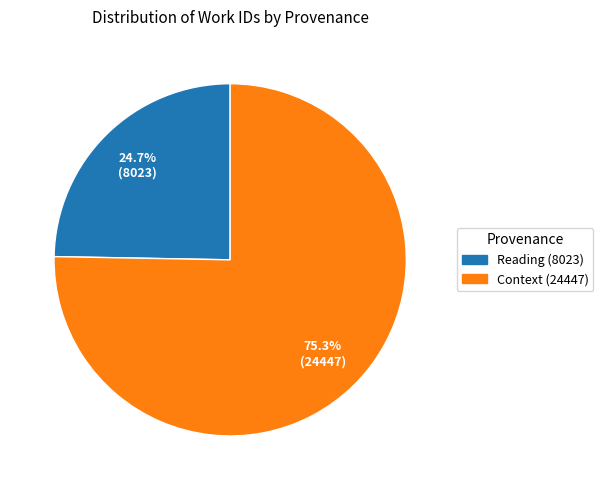

Which category accounts for the majority?

Context (24447)